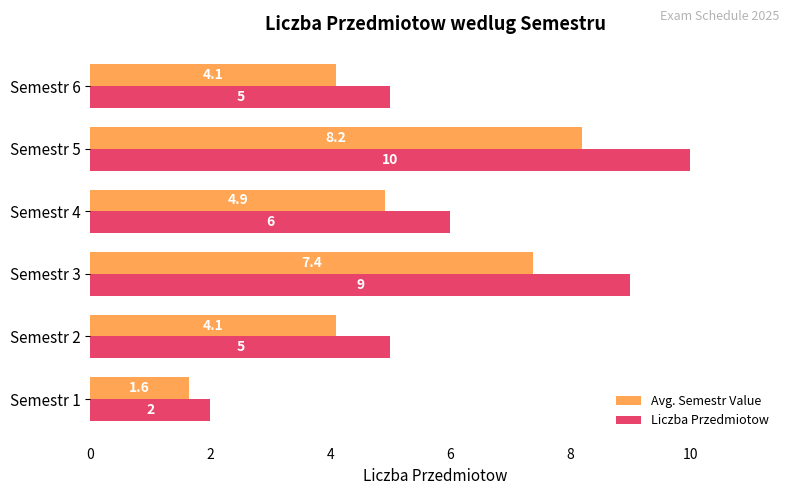

The value of Liczba Przedmiotow at Semestr 2 is 7.5. True or false?

False